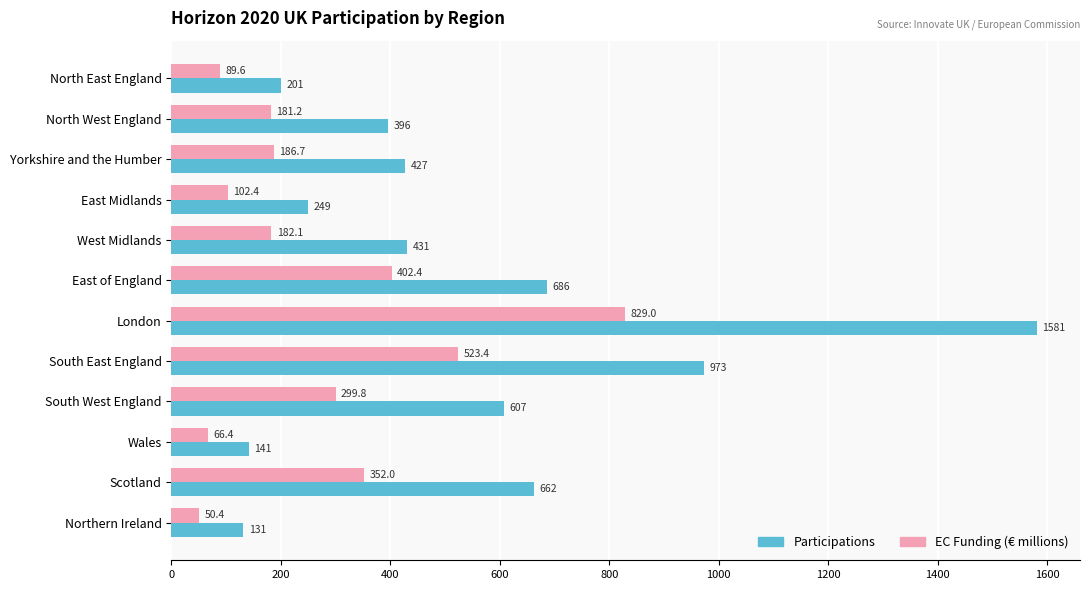

What is the total value across all series at London?

2410.0